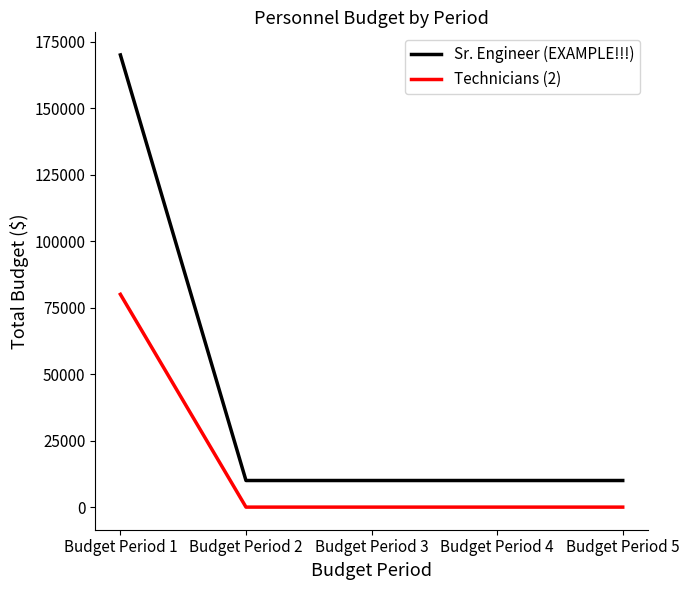

Reading right to left, transcribe all the data shown in this chart.

Sr. Engineer (EXAMPLE!!!): Budget Period 5=10000	Budget Period 4=10000	Budget Period 3=10000	Budget Period 2=10000	Budget Period 1=170000
Technicians (2): Budget Period 5=0	Budget Period 4=0	Budget Period 3=0	Budget Period 2=0	Budget Period 1=80000